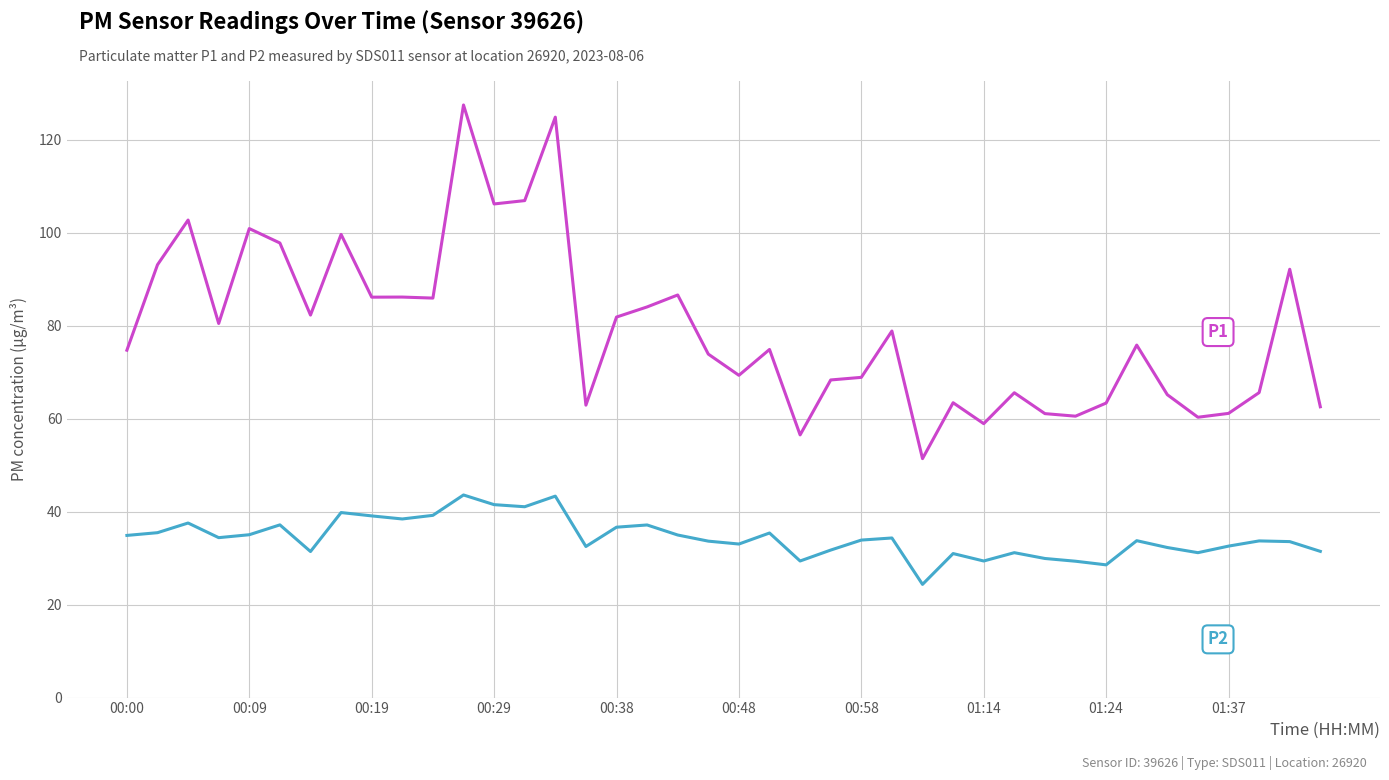

What is the smallest value displayed?

24.4